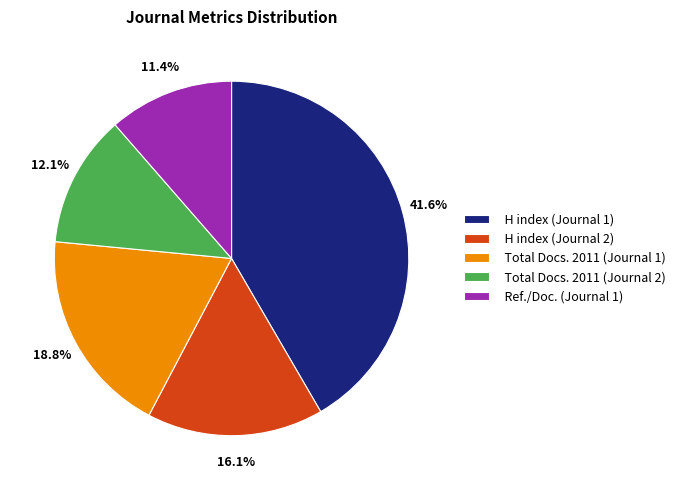

What is the ratio of the value at Ref./Doc. (Journal 1) to the value at H index (Journal 1)?

0.3